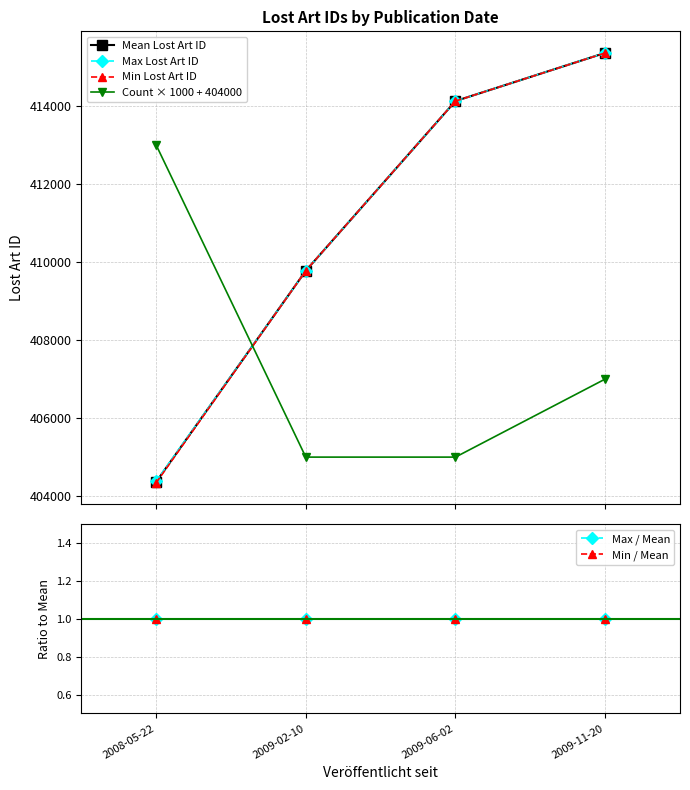

True or false: Max / Mean and Max Lost Art ID cross at least once.

False